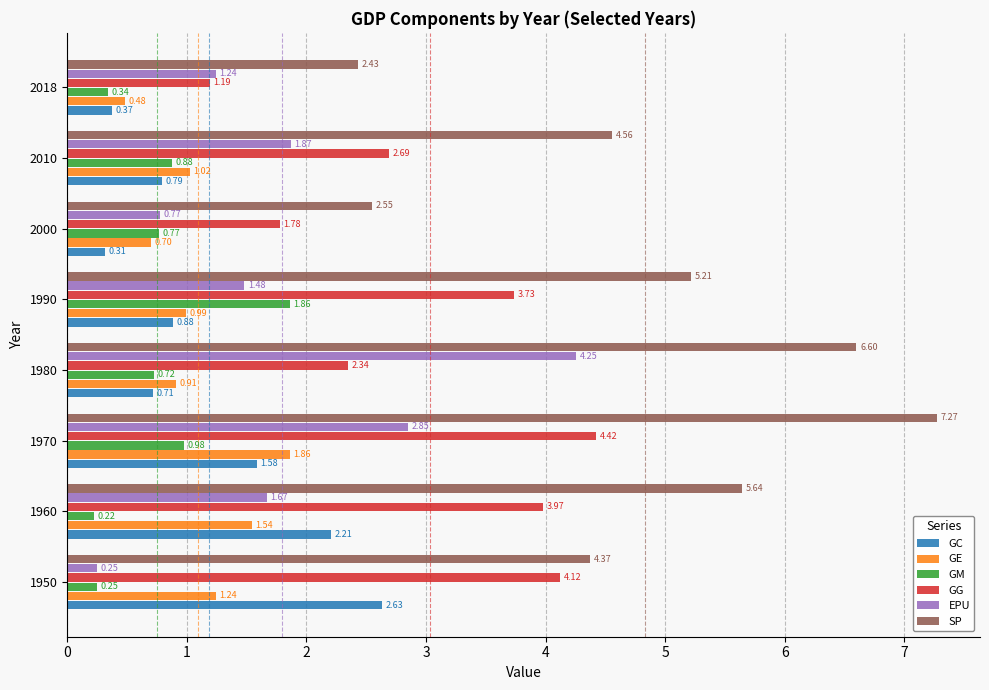

Which label corresponds to the largest value in the chart?

1970